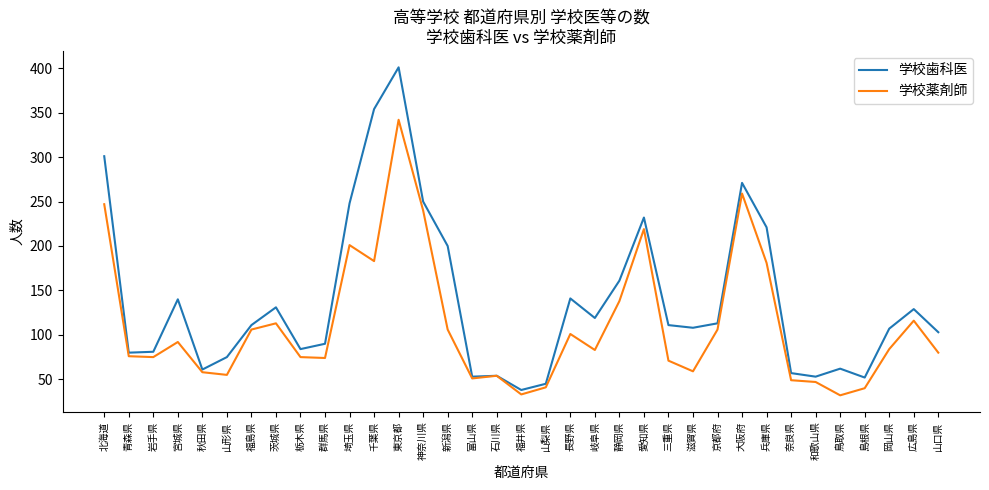

What position from the right is 秋田県?

31